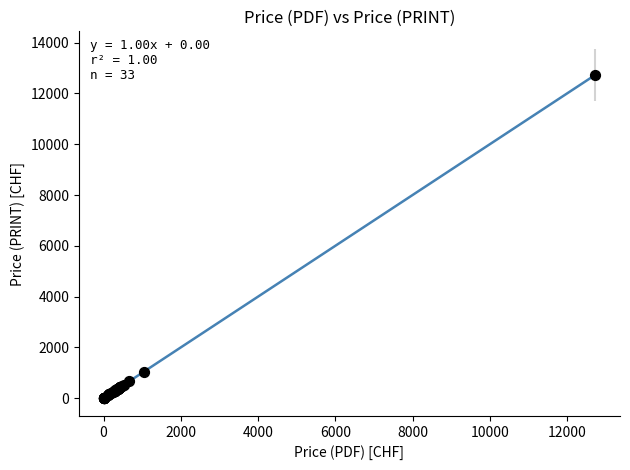

What Y value in the scatter plot is closest to 6367?

1050